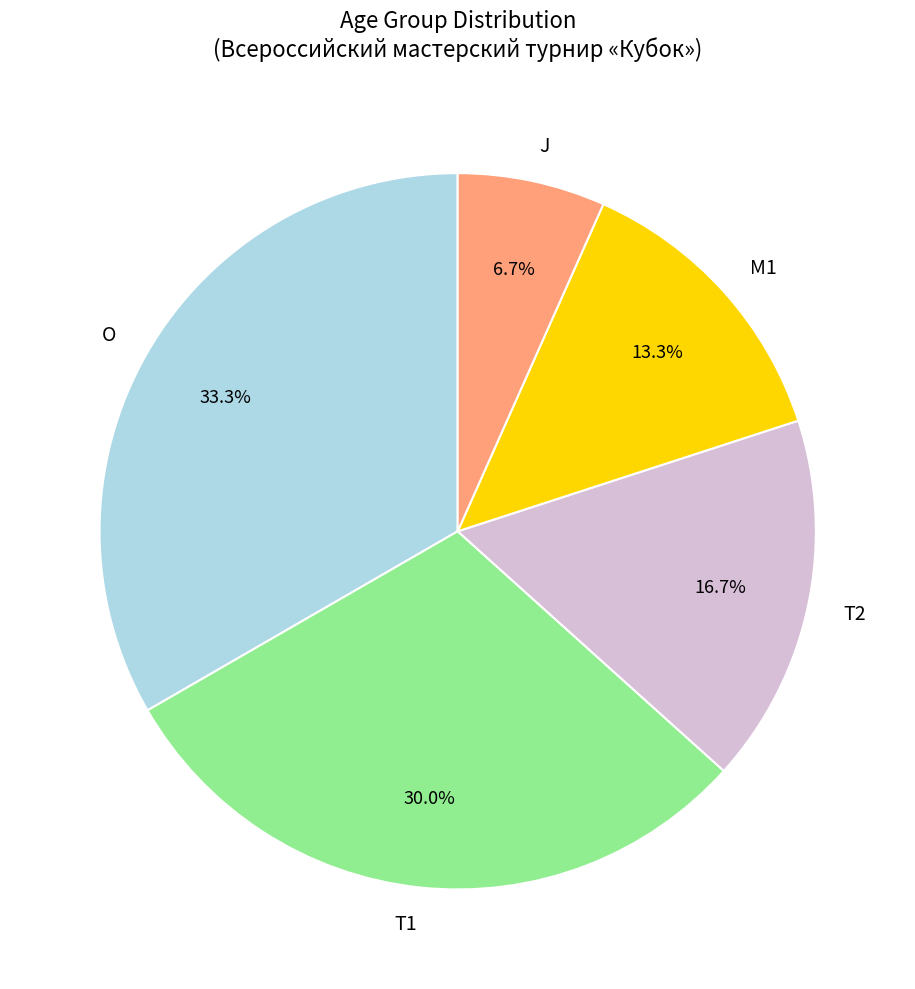

To the nearest percent, what is the average slice percentage?

20%